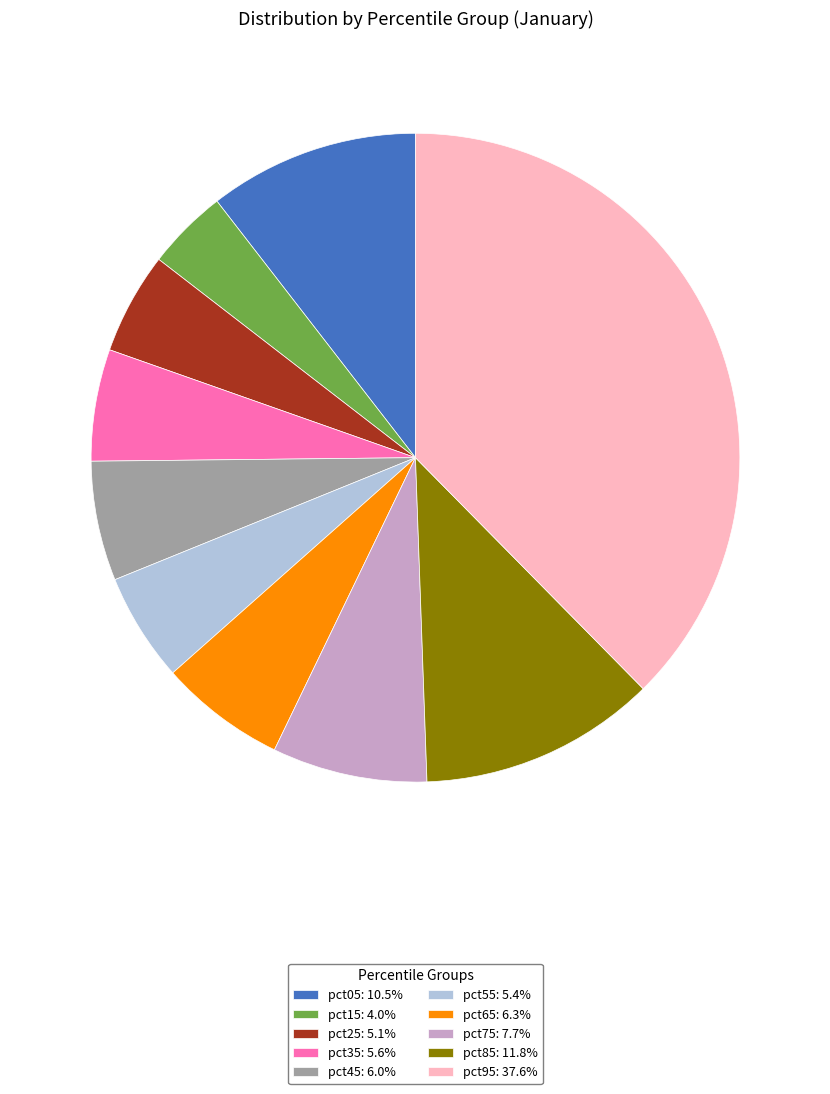

Does pct35 account for over 50% of the chart?

No